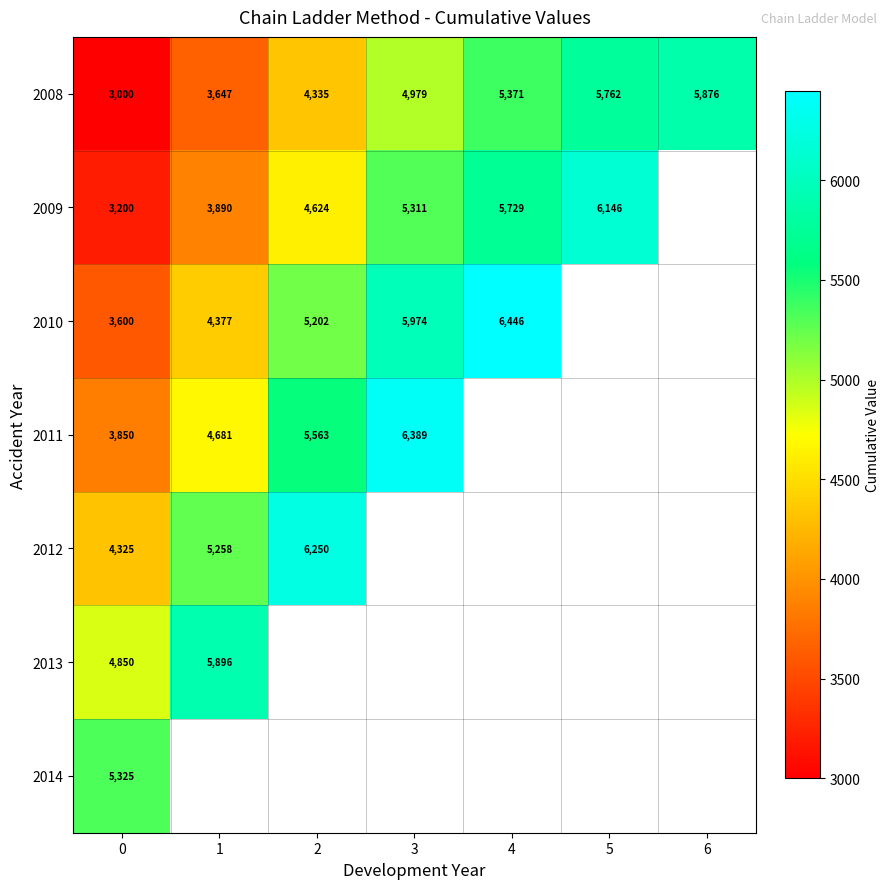

What is the difference between the 2008 values at 5 and 1?

2115